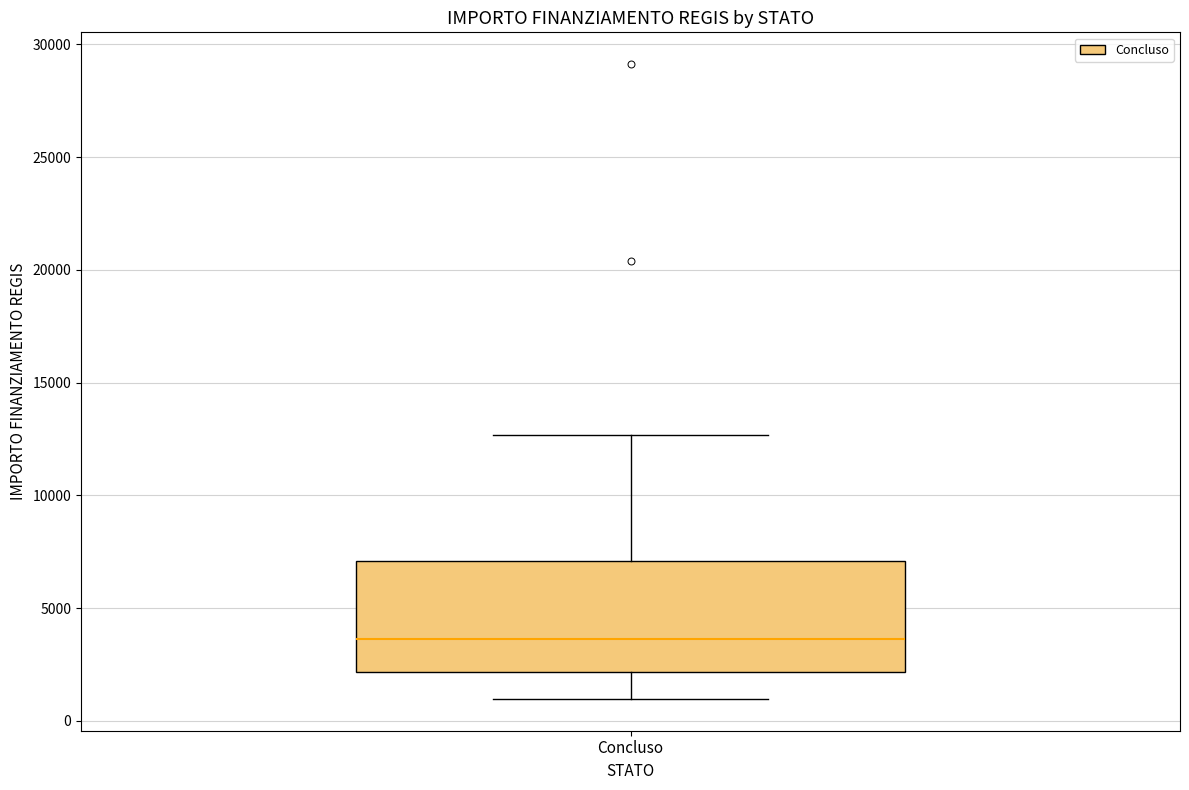

Read this box plot against the y-axis: the position of the median line, the range covered by the box, and the ends of both whiskers. The values are not printed on the chart, so give them approximately, as read against the axis.

median 3500, box 2000 to 7000, whiskers 1000 to 12500